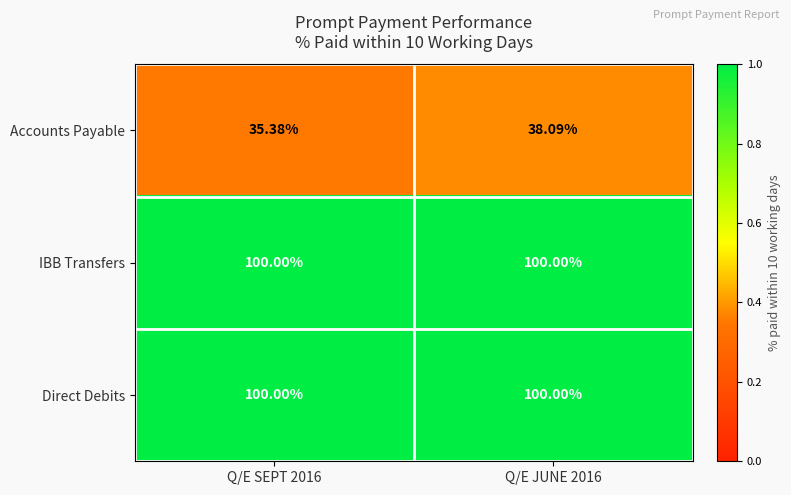

Is the value of Direct Debits at Q/E SEPT 2016 greater than the value of Accounts Payable at Q/E JUNE 2016?

Yes